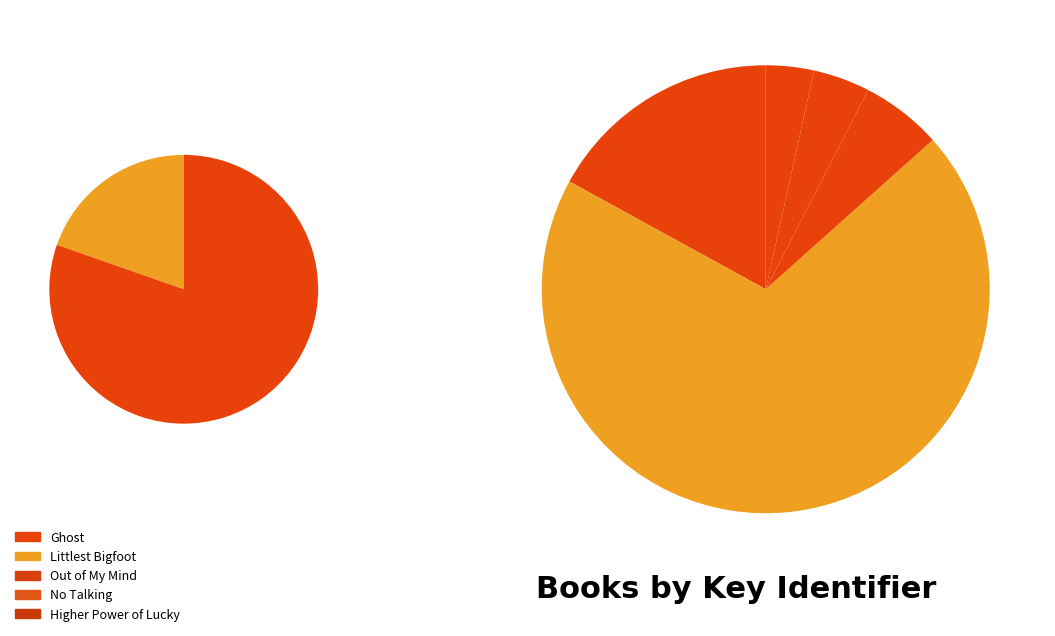

To the nearest percent, what is the difference between the Out of My Mind and Higher Power of Lucky slice percentages?

2%